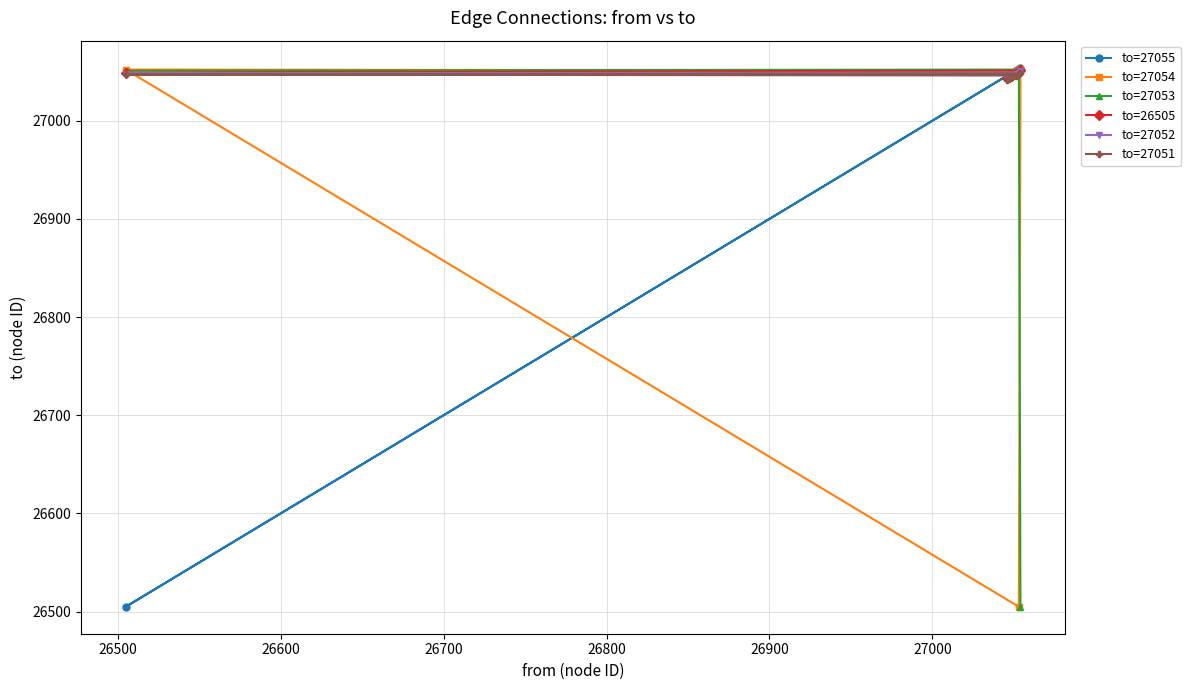

At how many categories does at least one series exceed 26696?

9